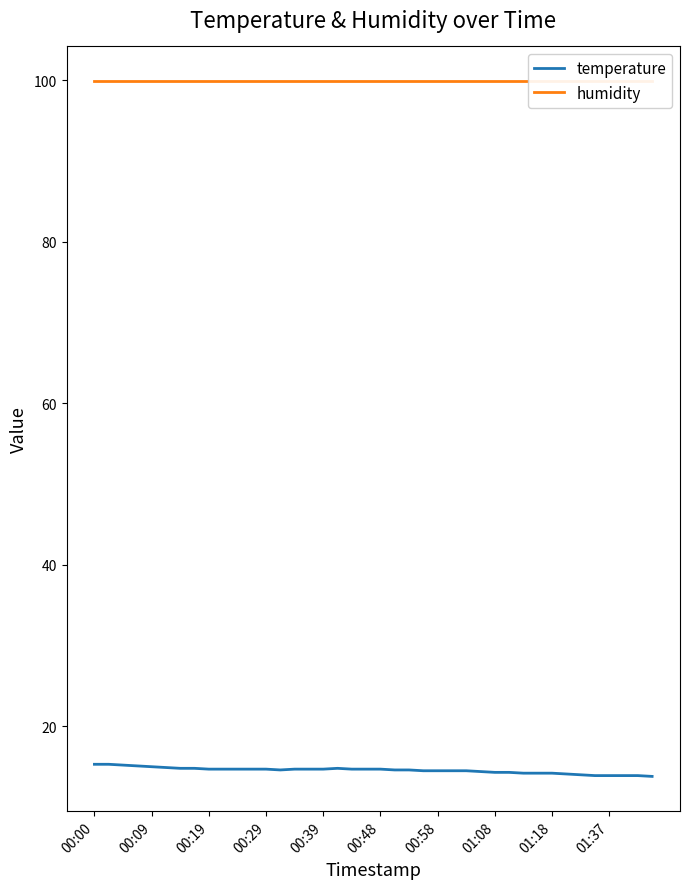

Where does the temperature series first go above 14?

00:00